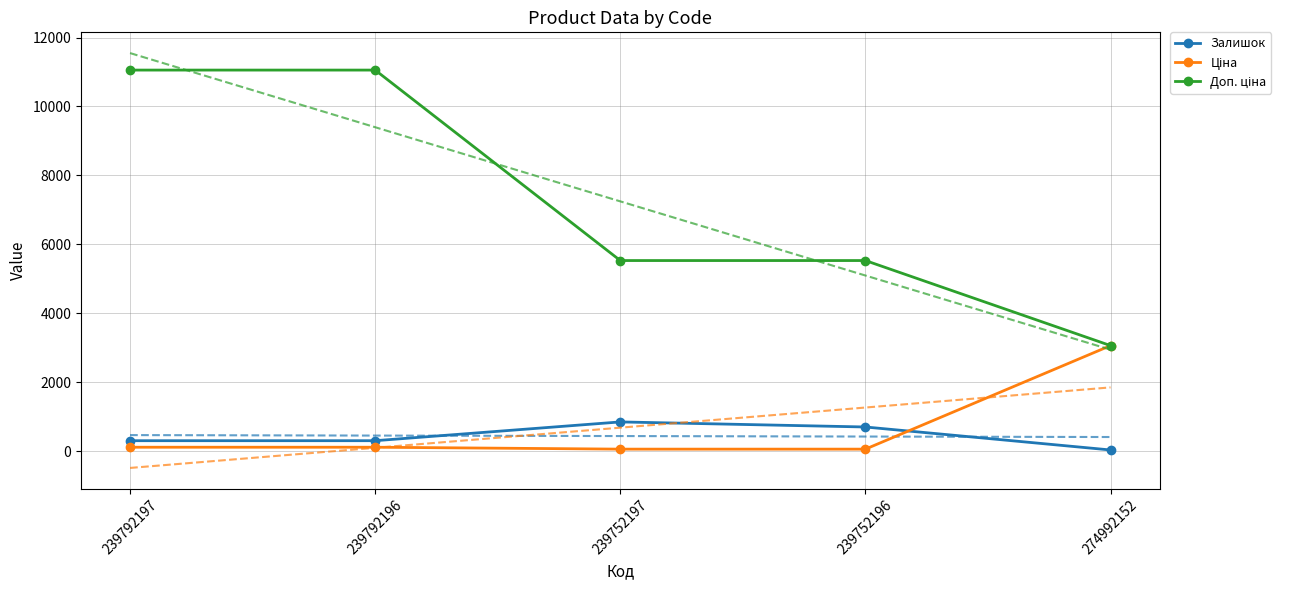

What is the difference between the highest and lowest values at 239792197?

10944.5